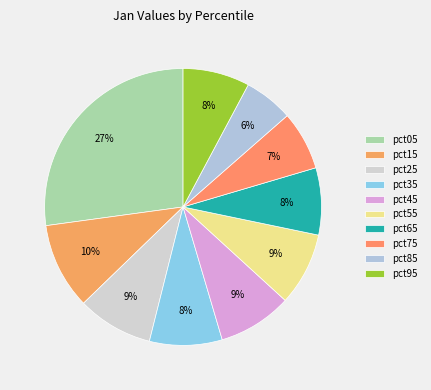

To the nearest percent, what is the difference between the pct65 and pct75 slice percentages?

1%